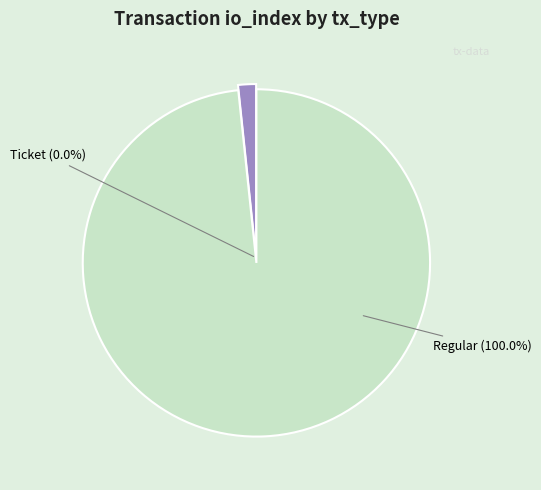

What is the change in value from Ticket (io_index=0) to Regular (io_index=118)?

+118